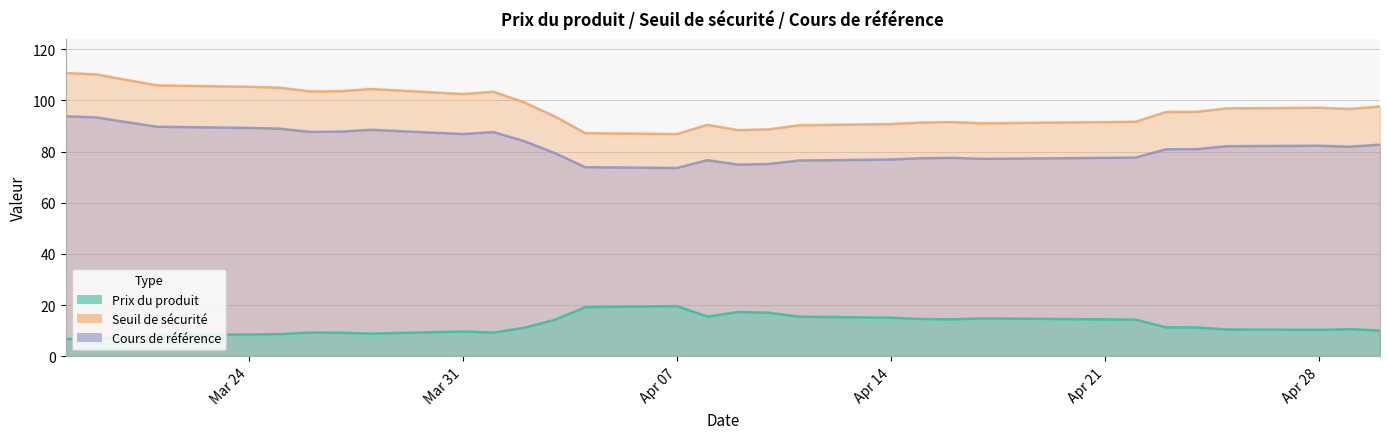

Rank the series by their maximum value, from lowest to highest.

Prix du produit, Cours de référence, Seuil de sécurité